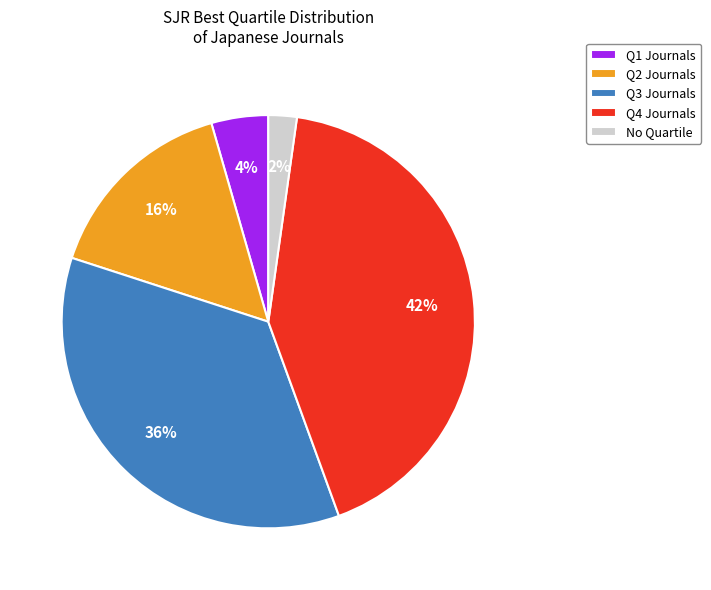

The Q1 Journals slice represents 4% of the pie. True or false?

True